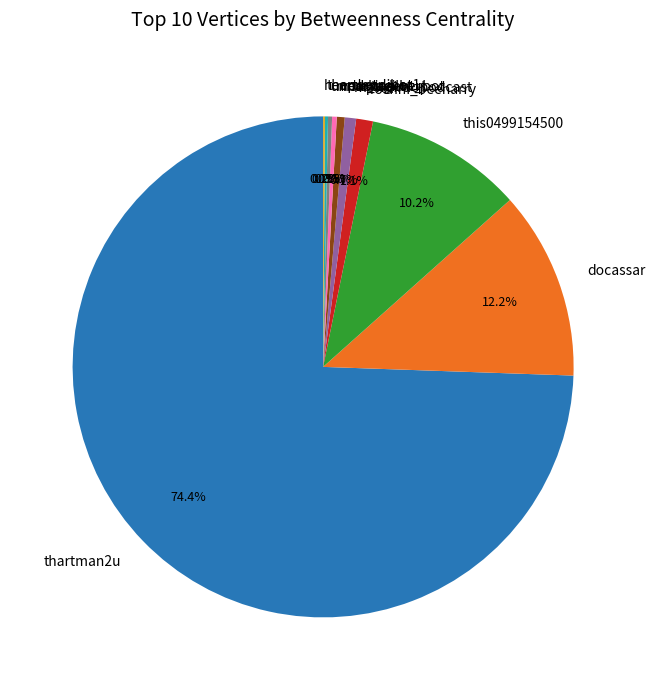

Approximately how many times larger is the value at markagilbert compared to medstudent_bot?

1.7